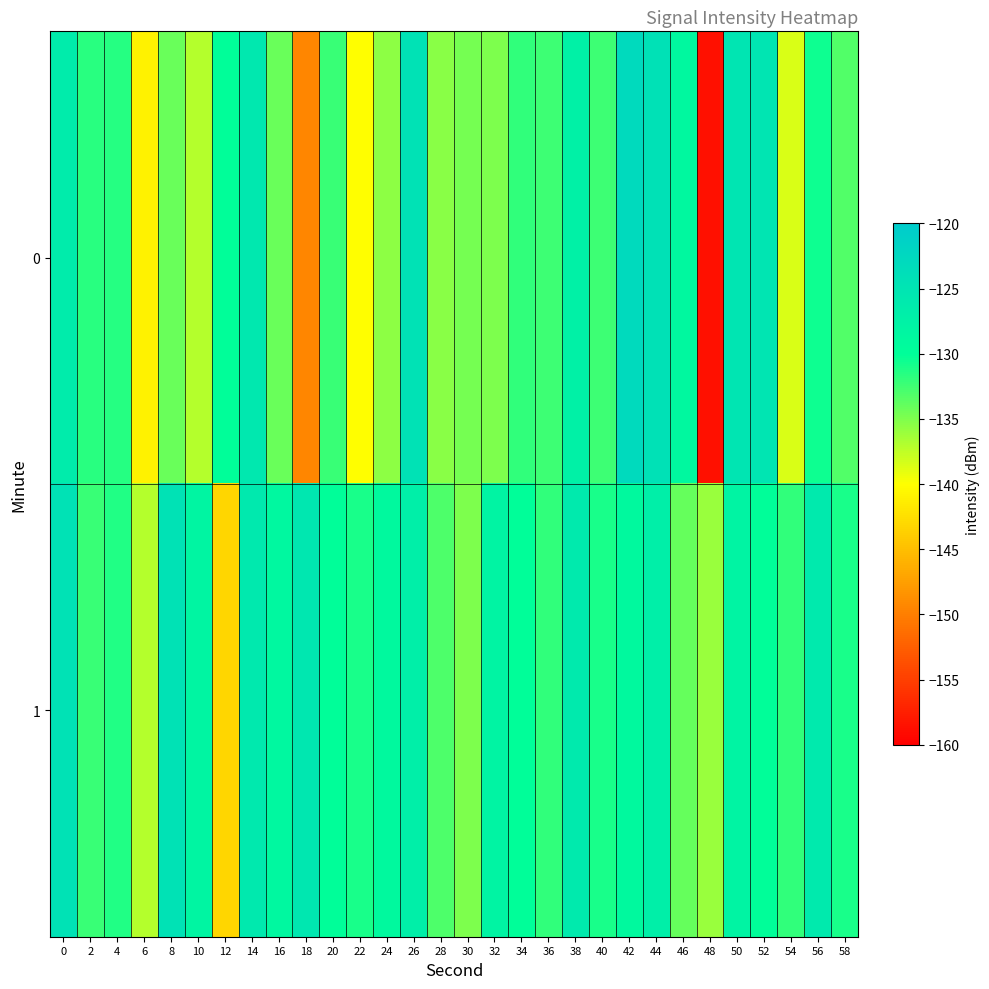

Rank the series by their average value, from highest to lowest.

1, 0